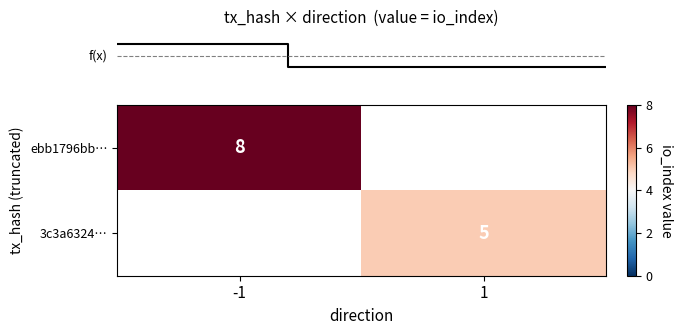

Rank the series at -1 from lowest to highest value.

row_0, row_1